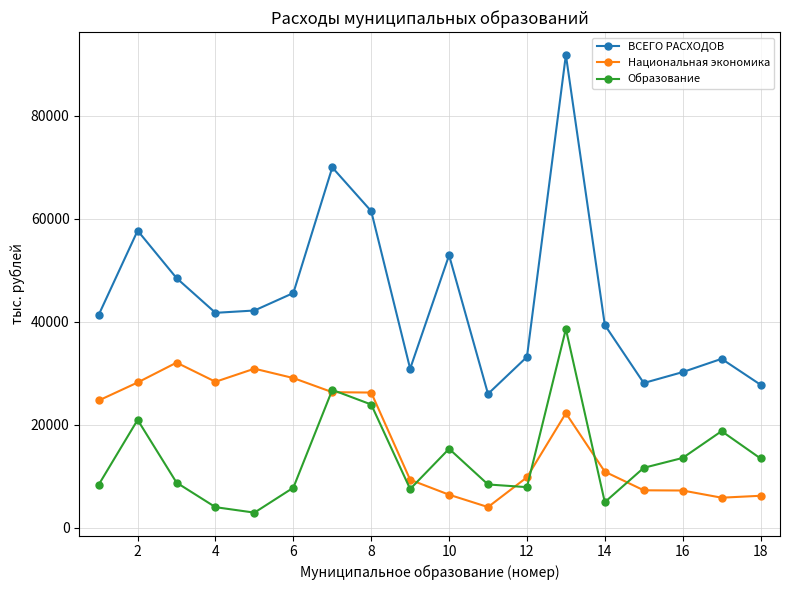

What is the maximum value for Образование?

38567